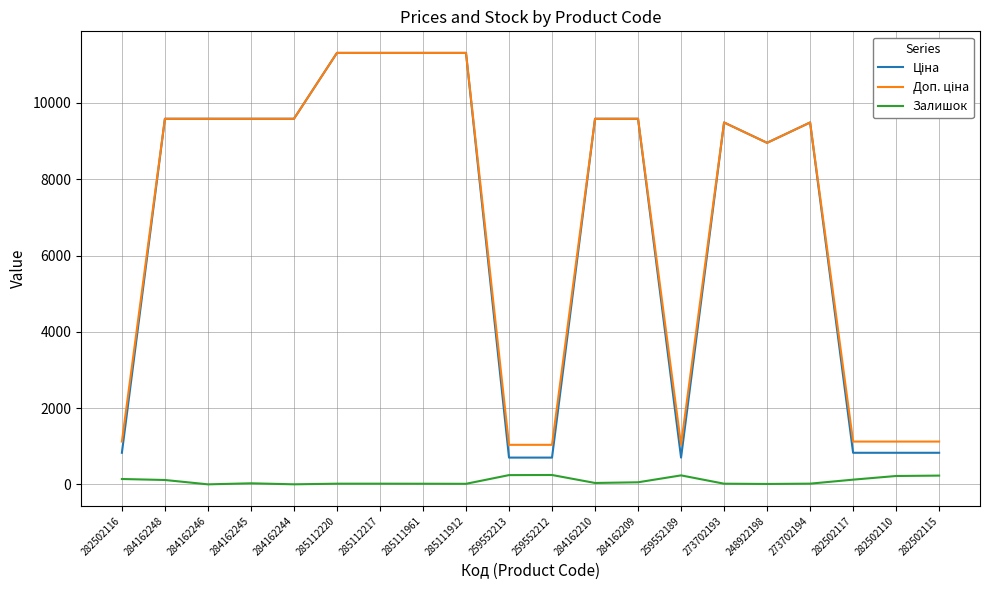

Does the chart display data point markers on the line(s)?

No